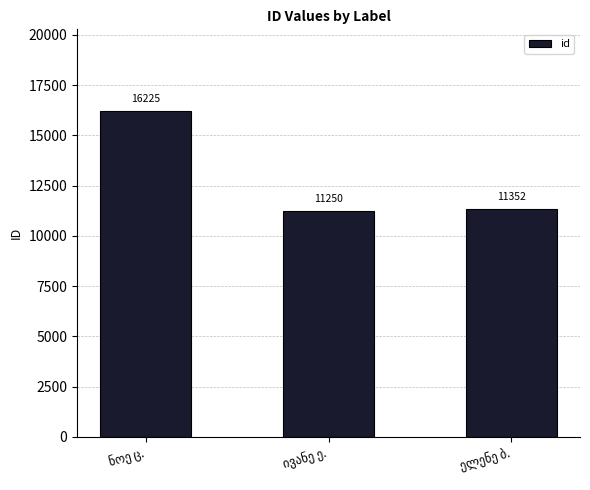

What is the difference between the maximum and minimum values?

4975